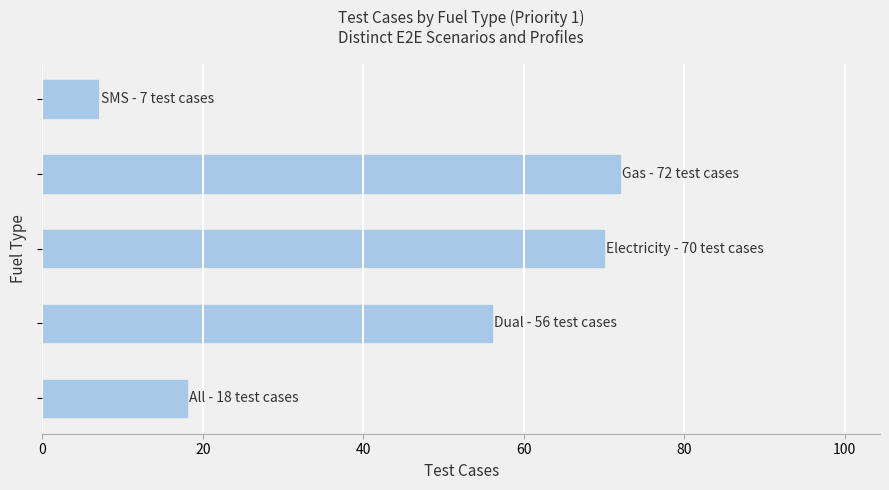

What is the average value?

45